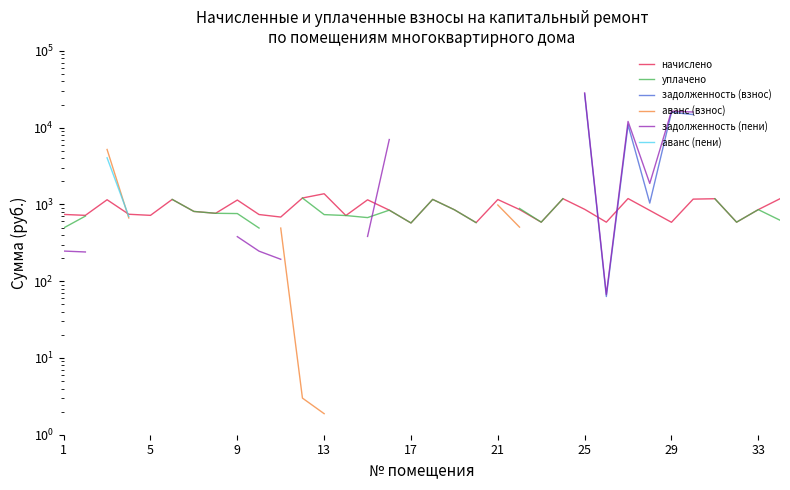

Does the chart have visible grid lines?

No